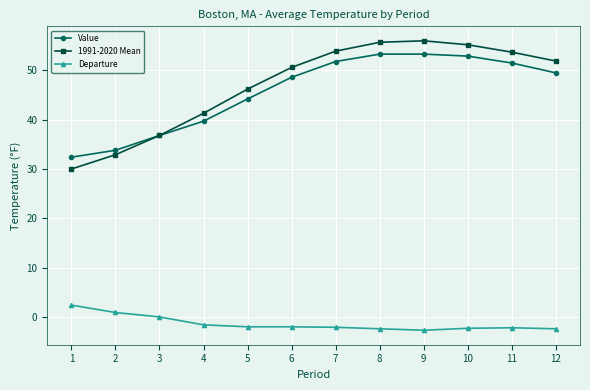

In 1991-2020 Mean, how many points are higher than both neighbors (excluding endpoints)?

1